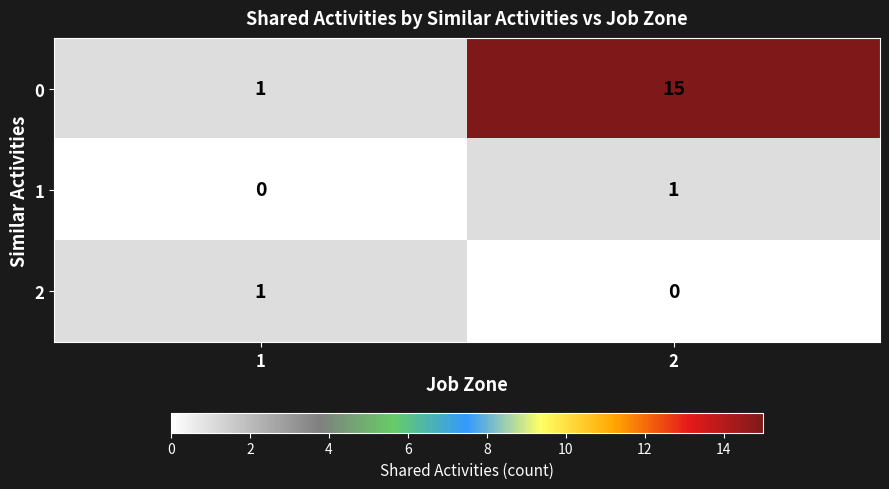

What value does the 0 series have at 2?

15